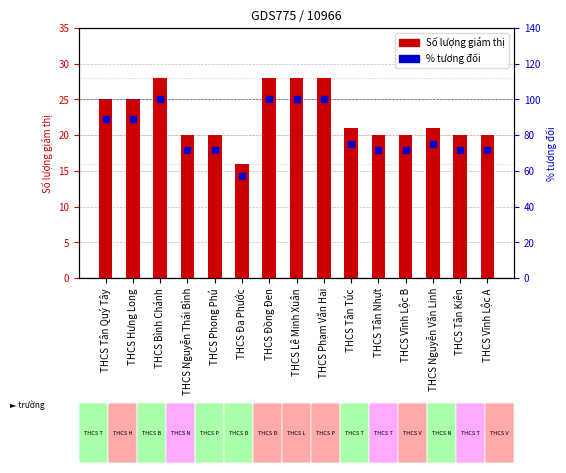

Which series has the largest total across all categories?

% tương đối